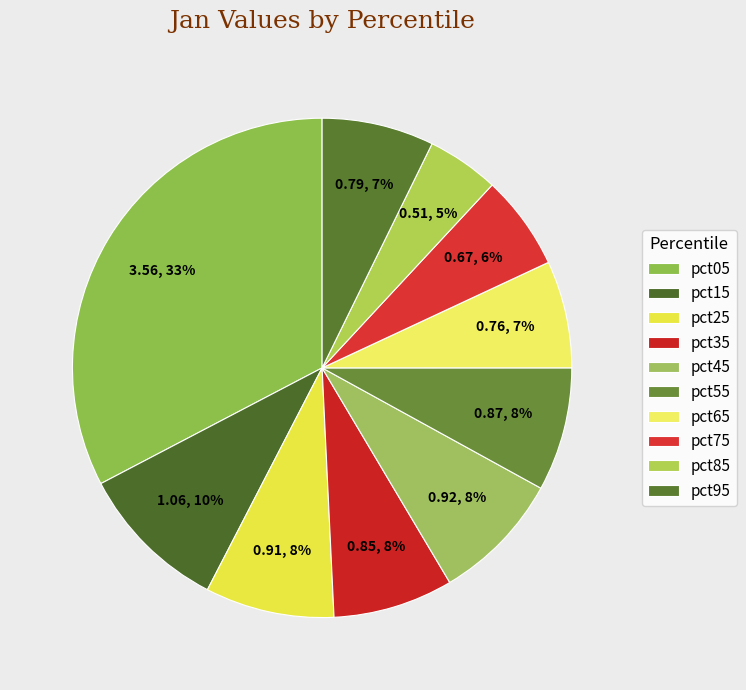

Approximately how many times larger is the value at pct75 compared to pct15?

0.6